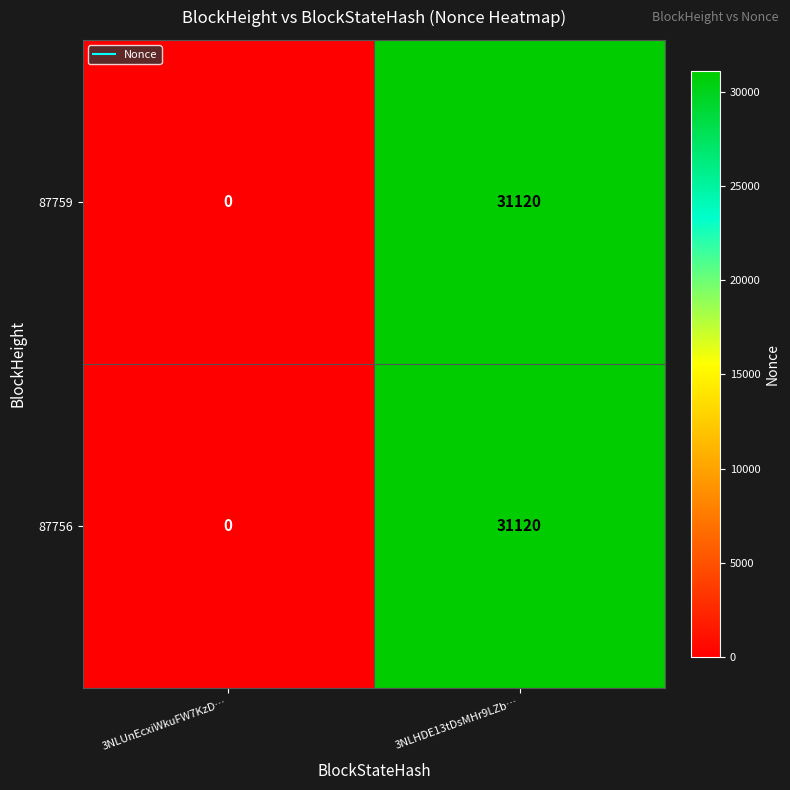

How many series are shown in this chart?

2